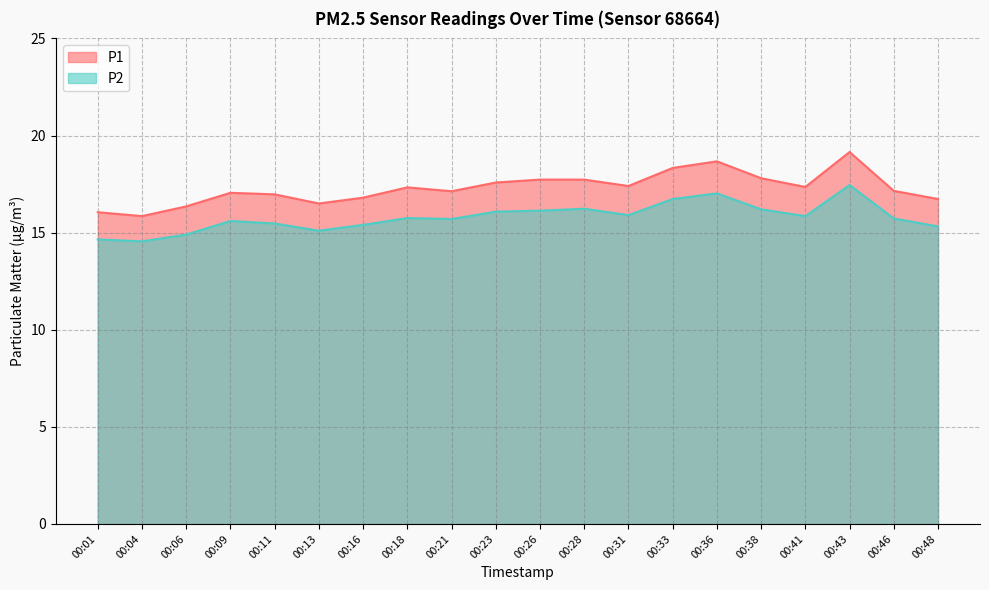

Where is the first local minimum for P2?

00:04